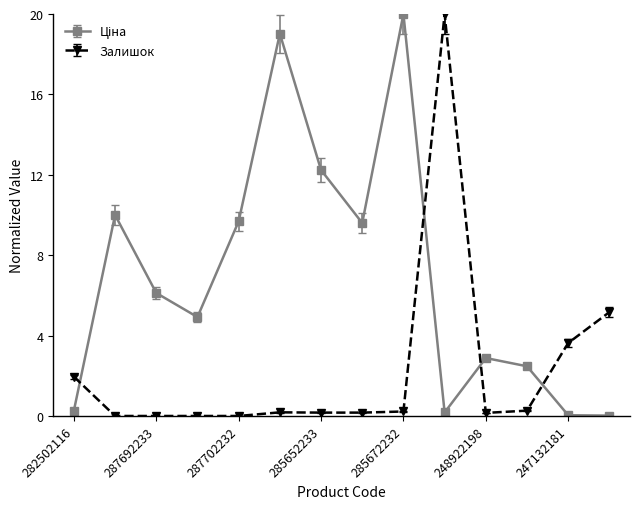

What is the maximum value for Залишок?

20.0